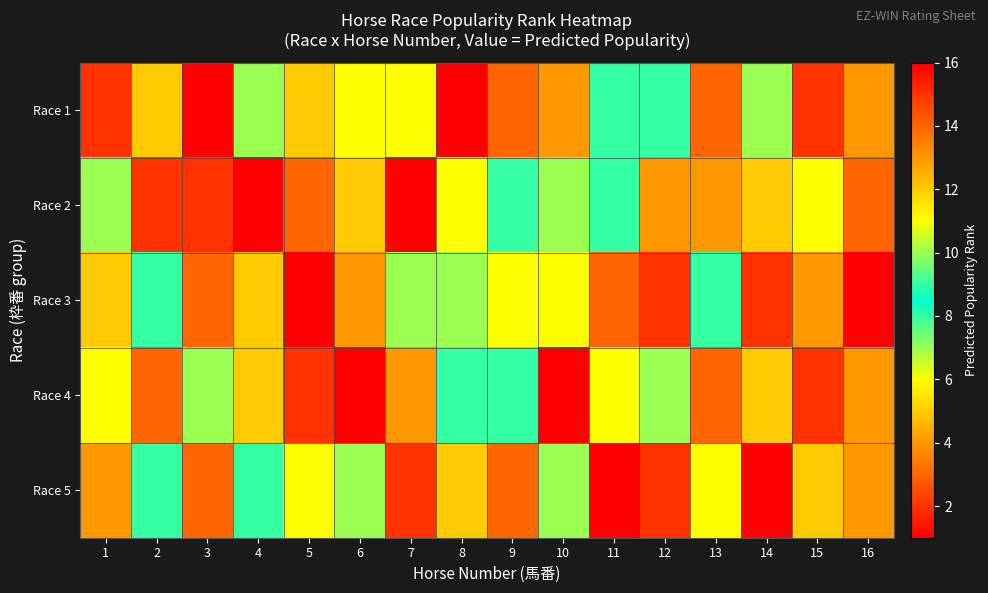

Which series has the largest total across all categories?

Race 1